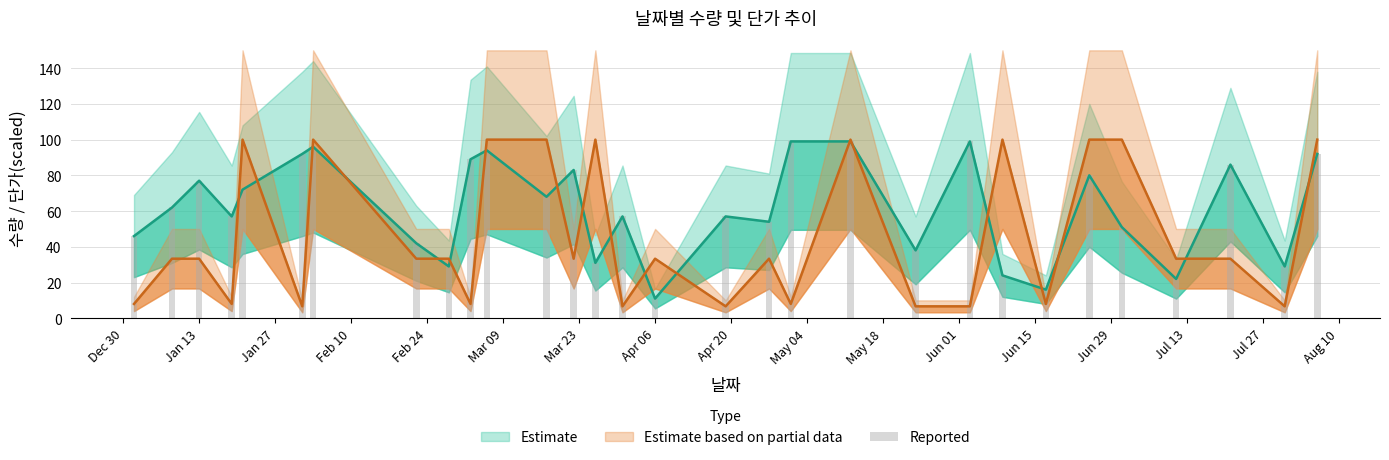

What is the difference between the second highest and second lowest values?

83